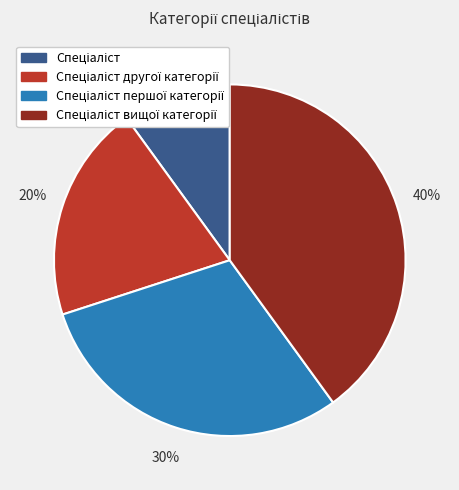

Is there a majority slice in this chart?

No